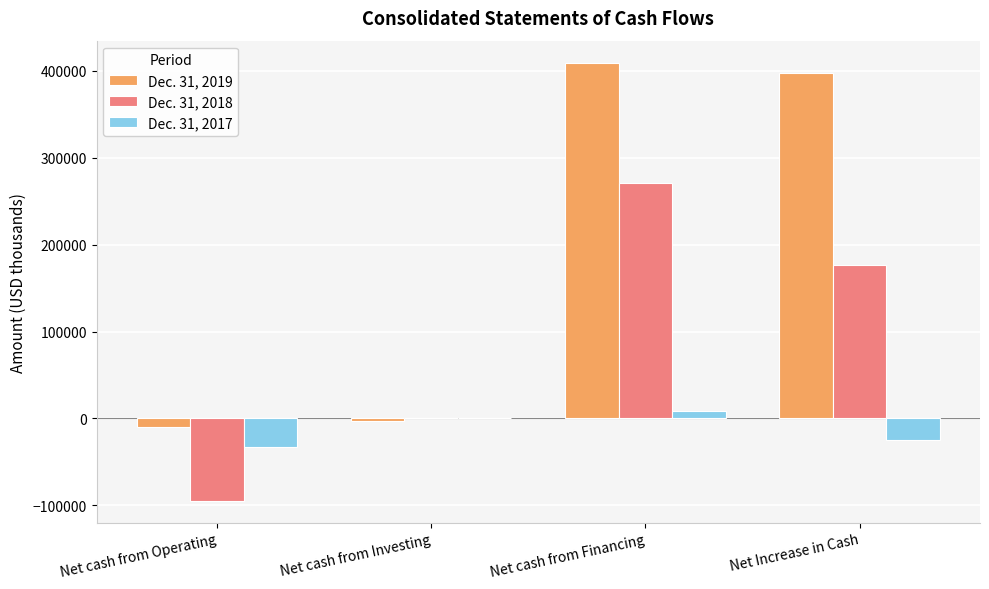

What are all the series names shown in the legend?

Dec. 31, 2019, Dec. 31, 2018, Dec. 31, 2017